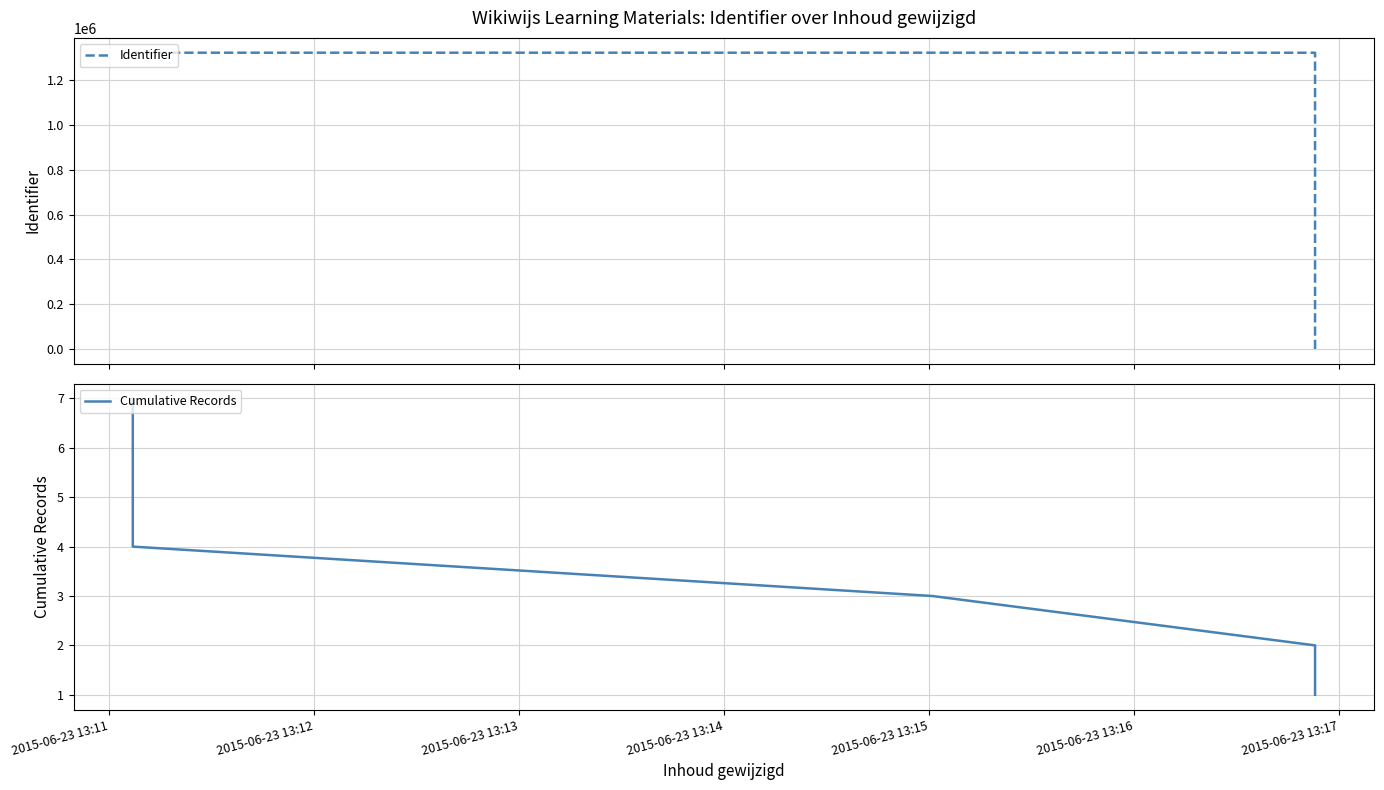

At which label does Cumulative Records first exceed 4?

2015-06-23 13:15